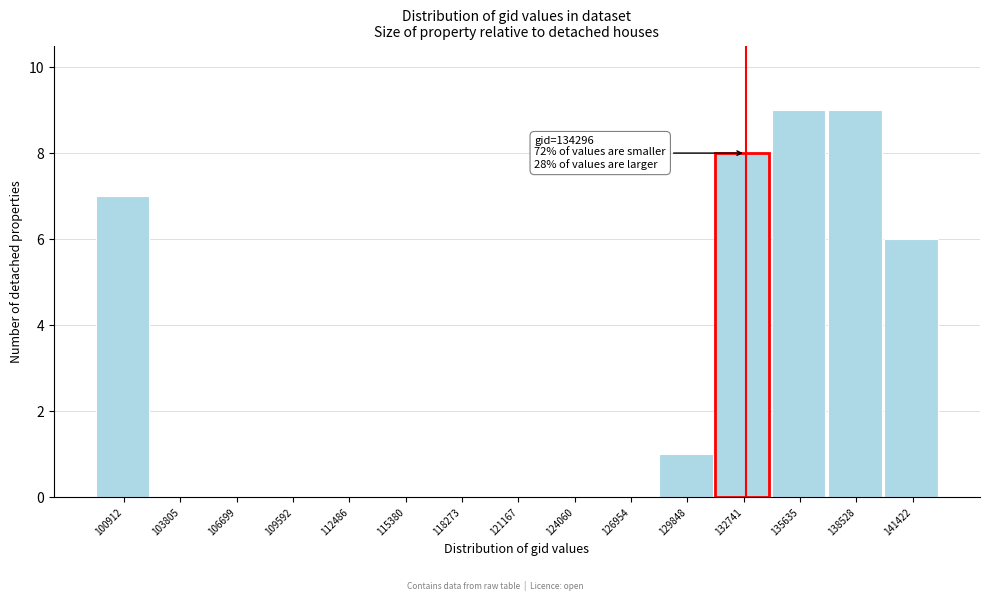

Reading left to right, extract all data points from this chart.

100912=7	103805=0	106699=0	109592=0	112486=0	115380=0	118273=0	121167=0	124060=0	126954=0	129848=1	132741=8	135635=9	138528=9	141422=6